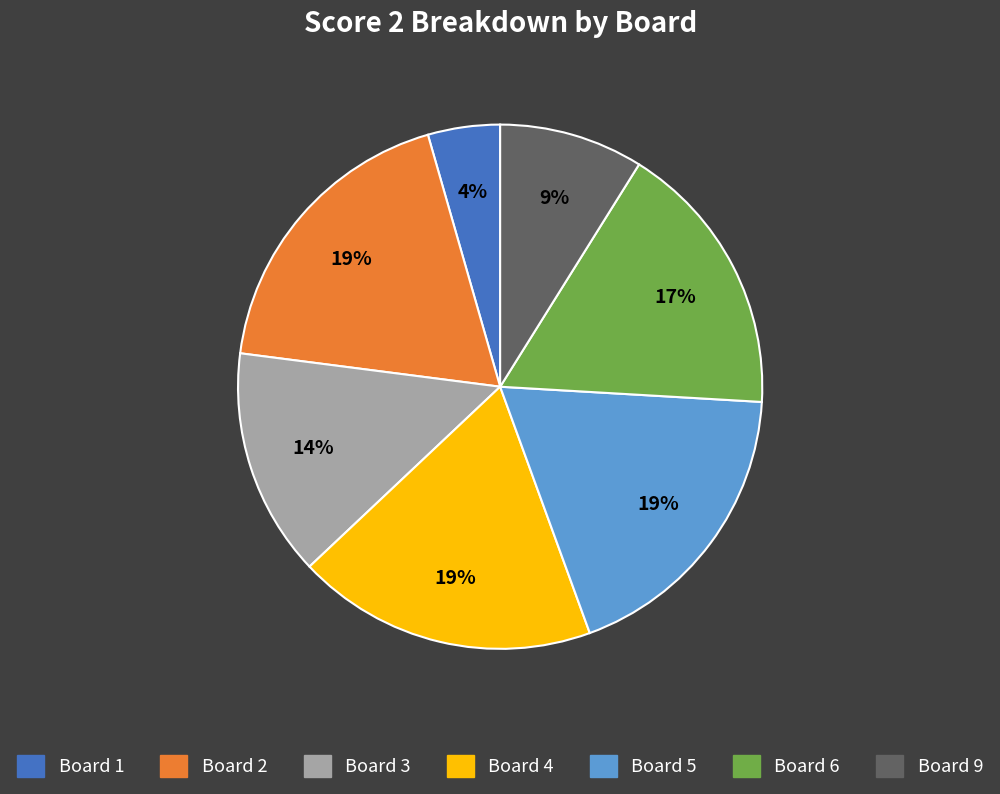

Is there a majority slice in this chart?

No